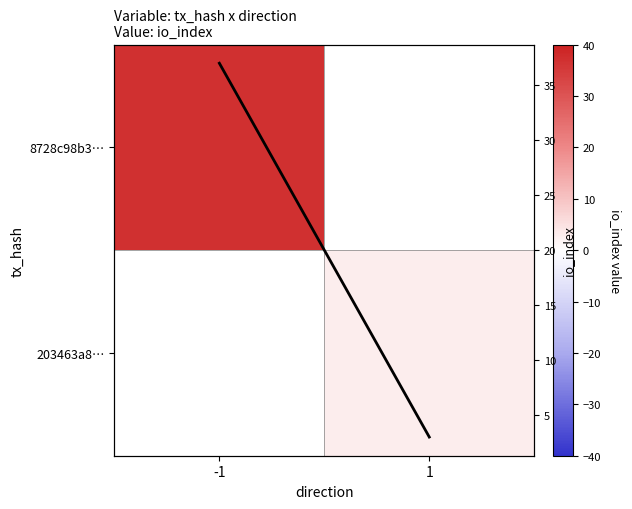

What value does the io_index series have at -1?

37.0